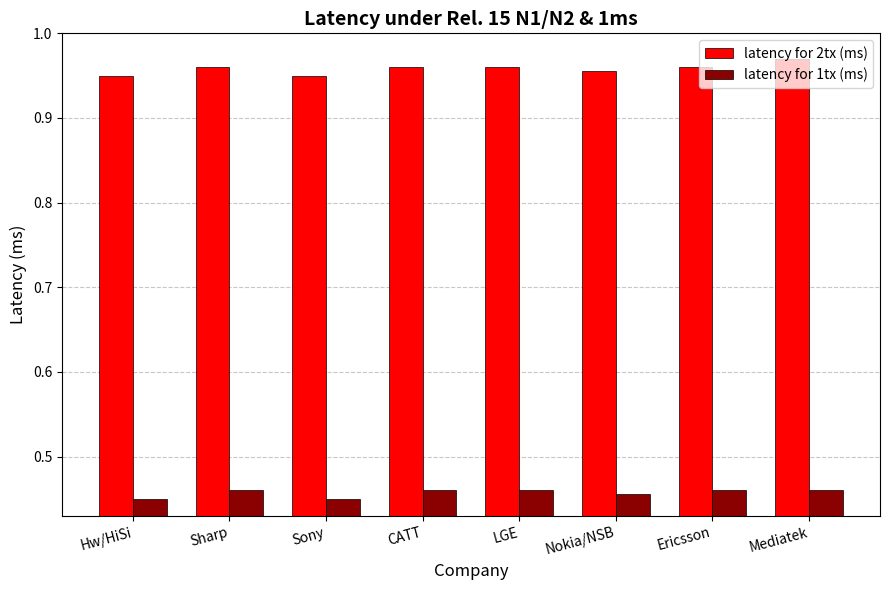

Is it true that latency for 1tx (ms) equals 0.7 at Sony?

False